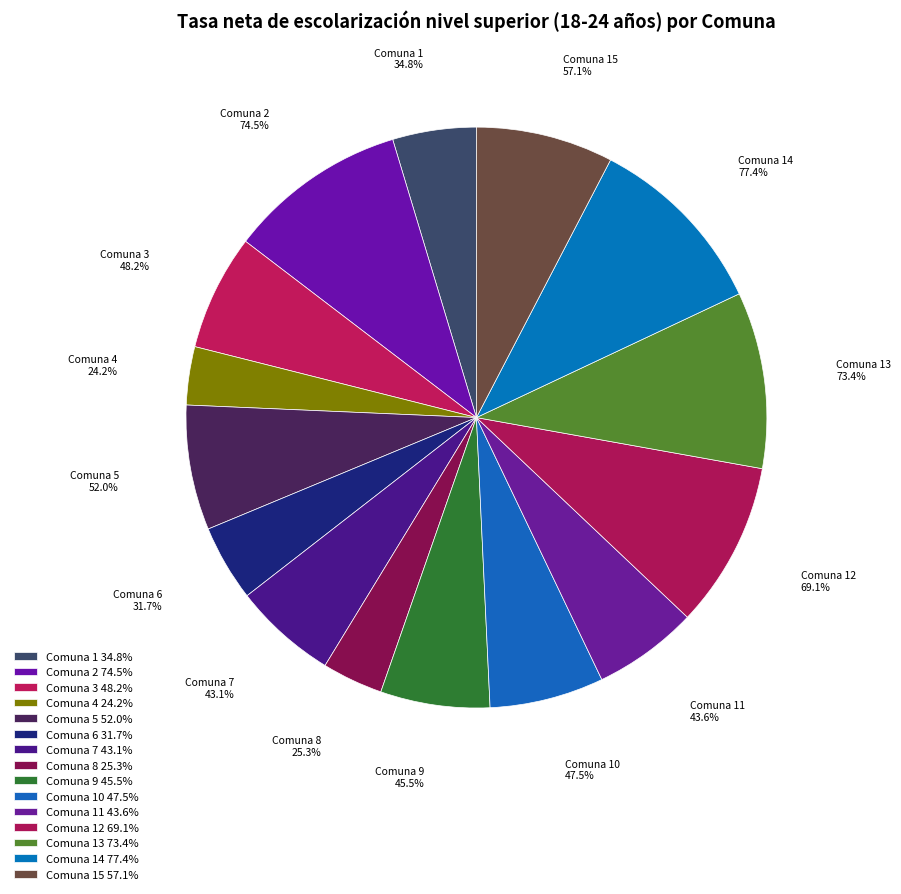

To the nearest percent, what percentage of the pie is Comuna 13?

10%